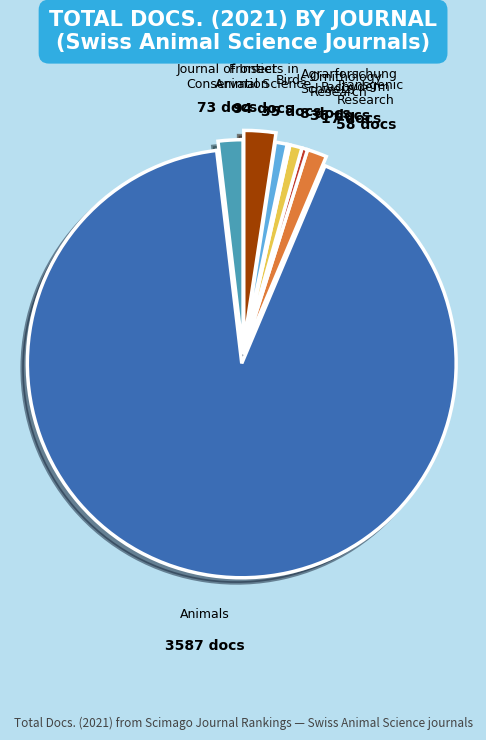

Is there a majority slice in this chart?

Yes